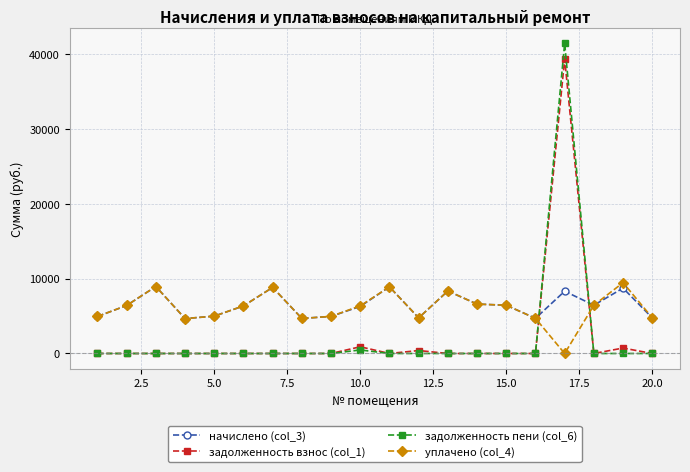

True or false: задолженность взнос (col_1) has more than 1 interior local peaks.

True